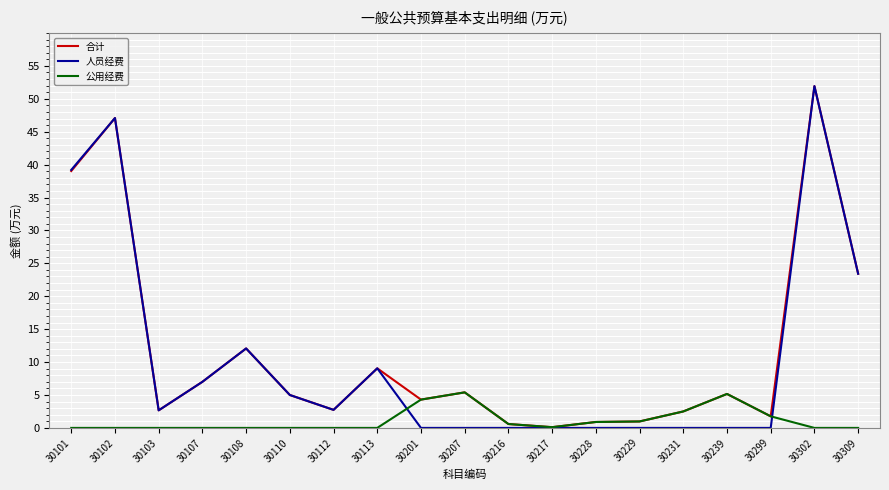

What is the difference between the maximum and minimum values in the 人员经费 series?

51.9